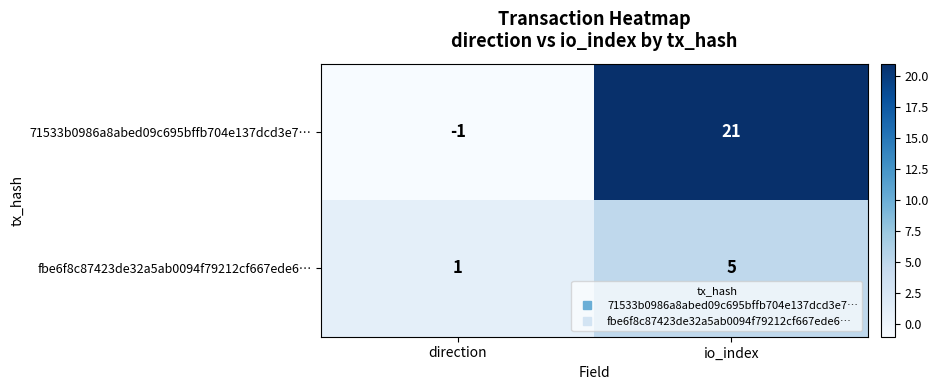

Reading left to right, transcribe all the data shown in this chart.

71533b0986a8abed09c695bffb704e137dcd3e7…: direction=-1	io_index=21
fbe6f8c87423de32a5ab0094f79212cf667ede6…: direction=1	io_index=5